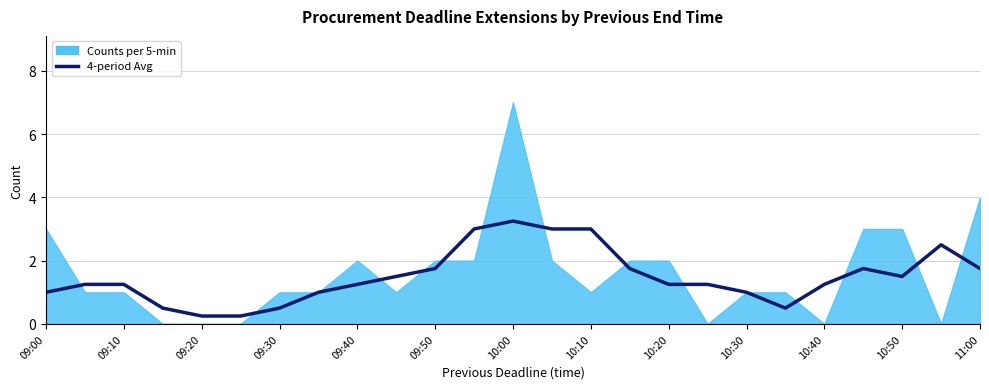

How many points are lower than both their immediate neighbors (excluding endpoints)?

2